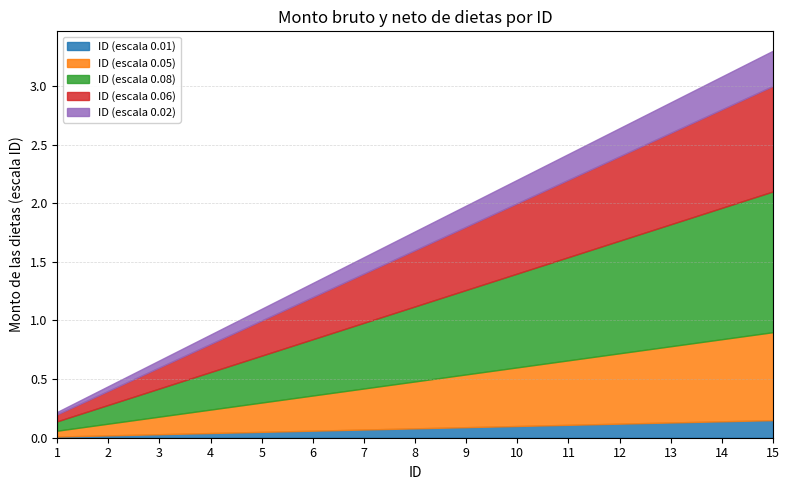

At which category is the sum across all series the highest?

15